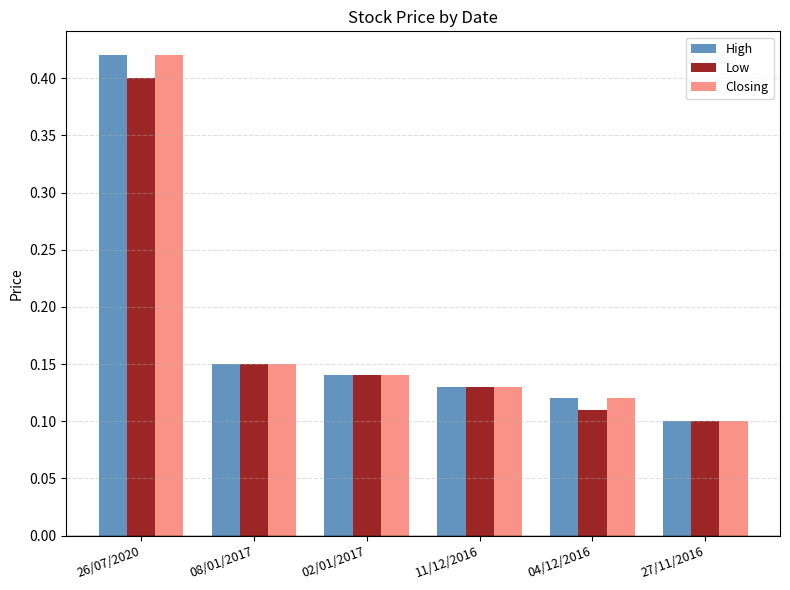

Rank the categories by High value from highest to lowest.

26/07/2020, 08/01/2017, 02/01/2017, 11/12/2016, 04/12/2016, 27/11/2016